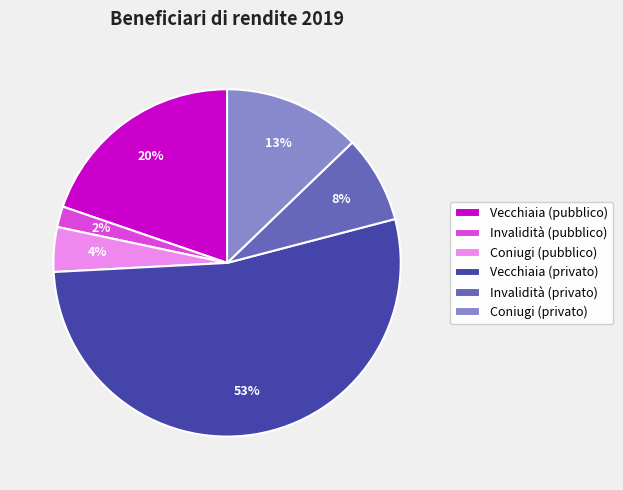

Which slice is the largest?

Vecchiaia (privato)